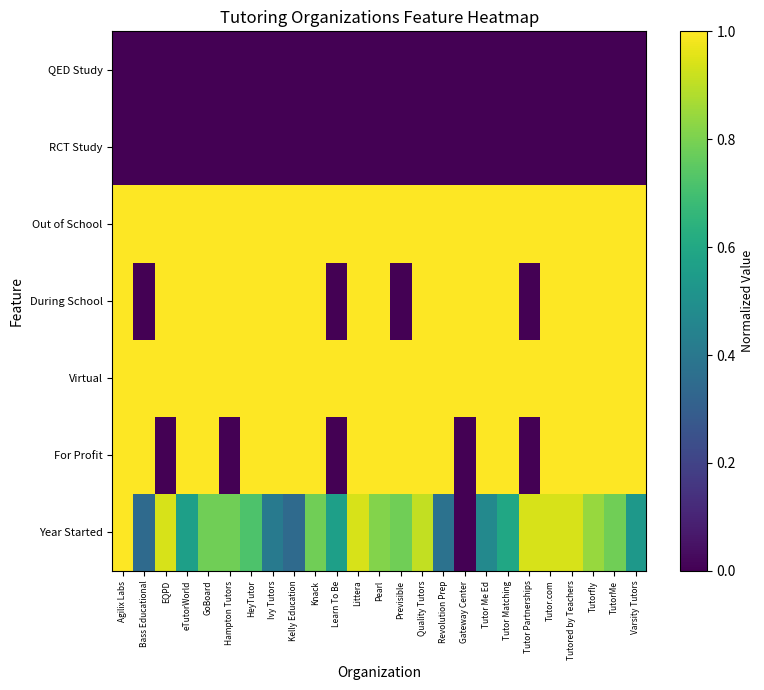

List the series in order of their peak value, highest first.

Year Started, For Profit, Virtual, During School, Out of School, RCT Study, QED Study